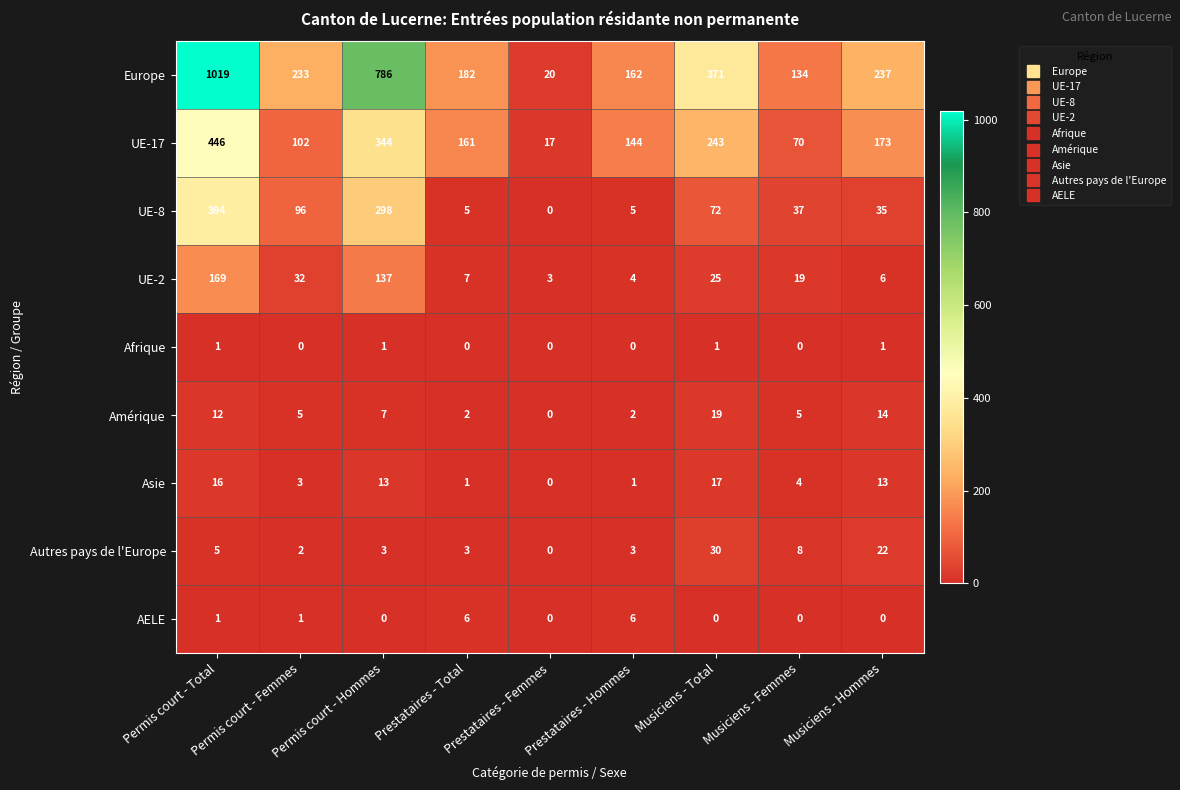

Which series has the largest total across all categories?

Europe